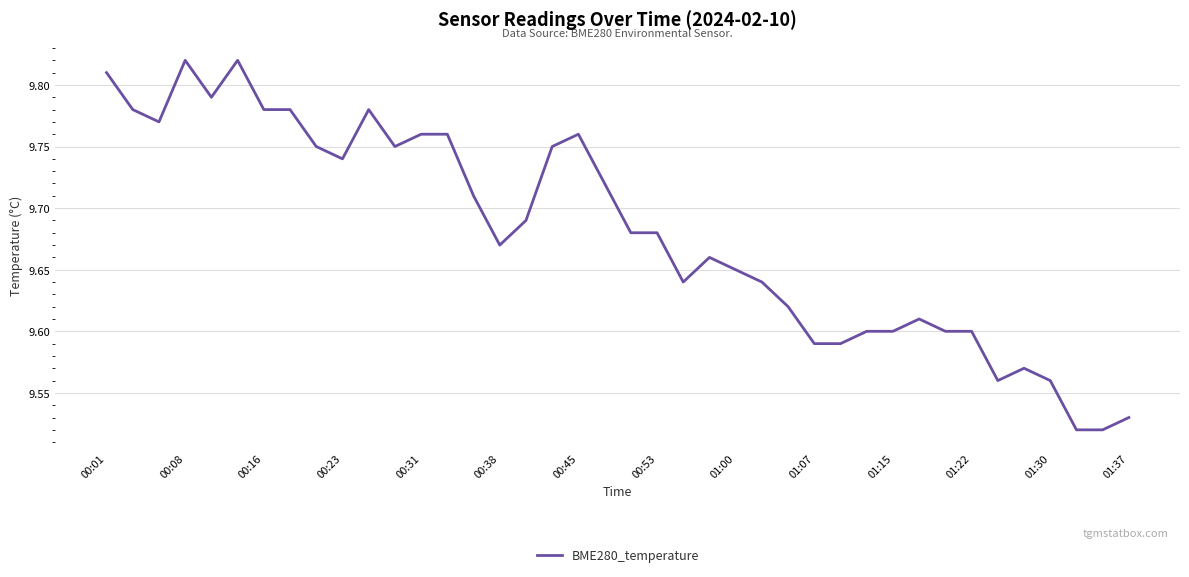

True or false: the data has more than 2 interior local peaks.

True